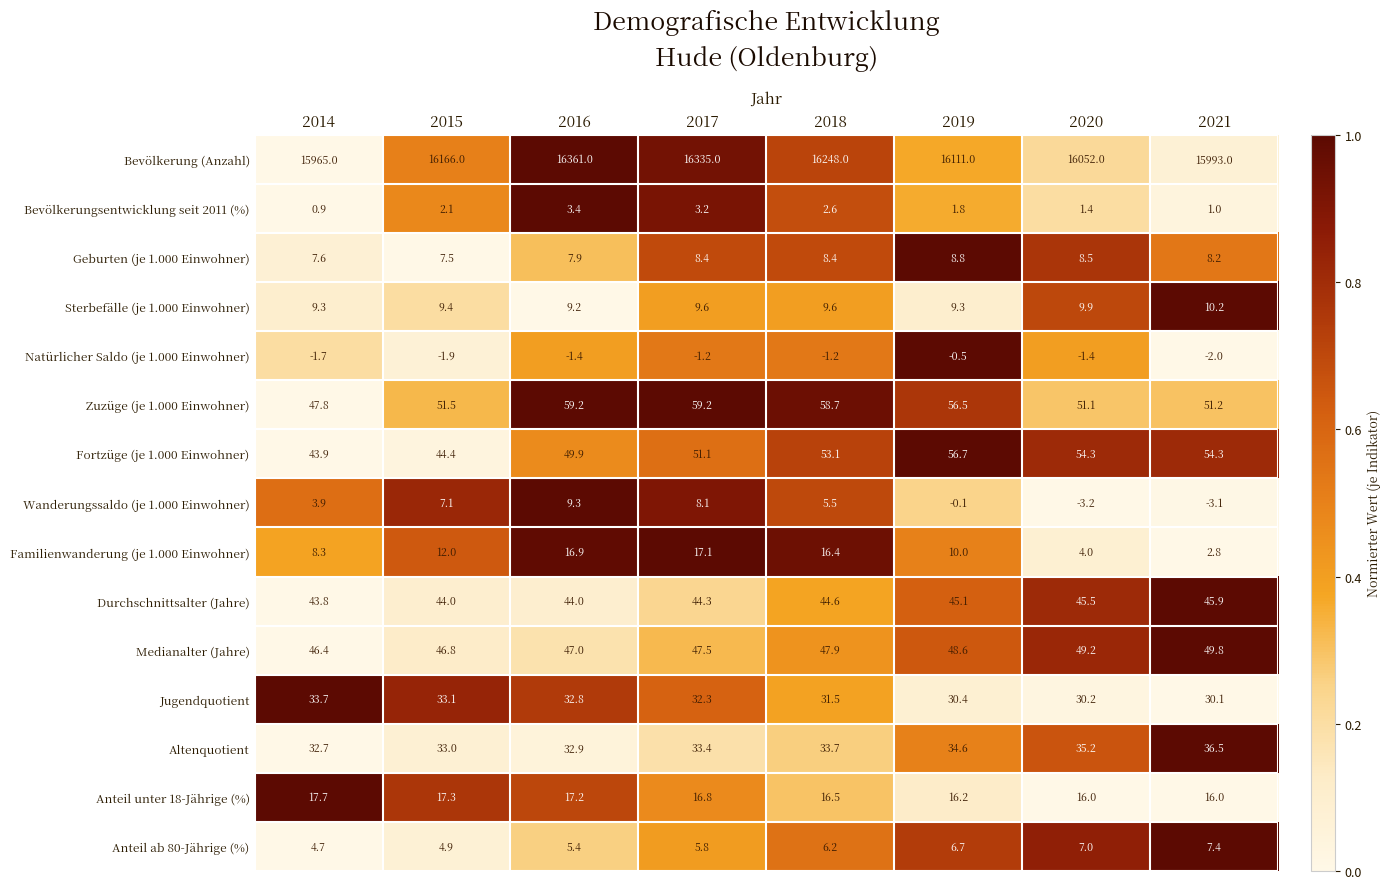

Is it true that Durchschnittsalter (Jahre) equals 45.1 at 2019?

True